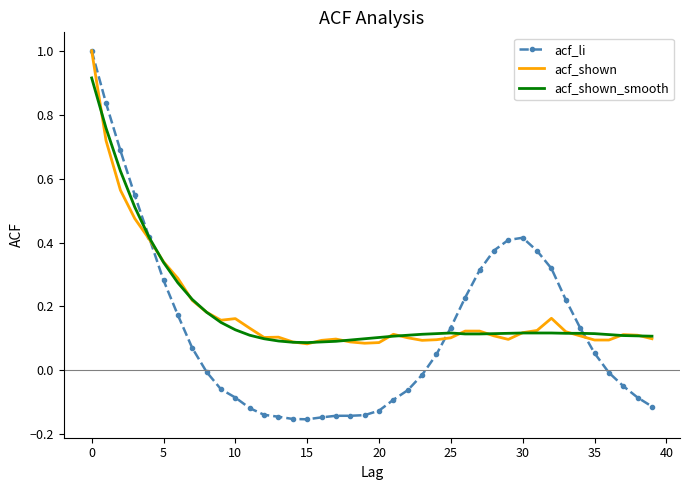

What is the highest value of the acf_shown series?

1.0